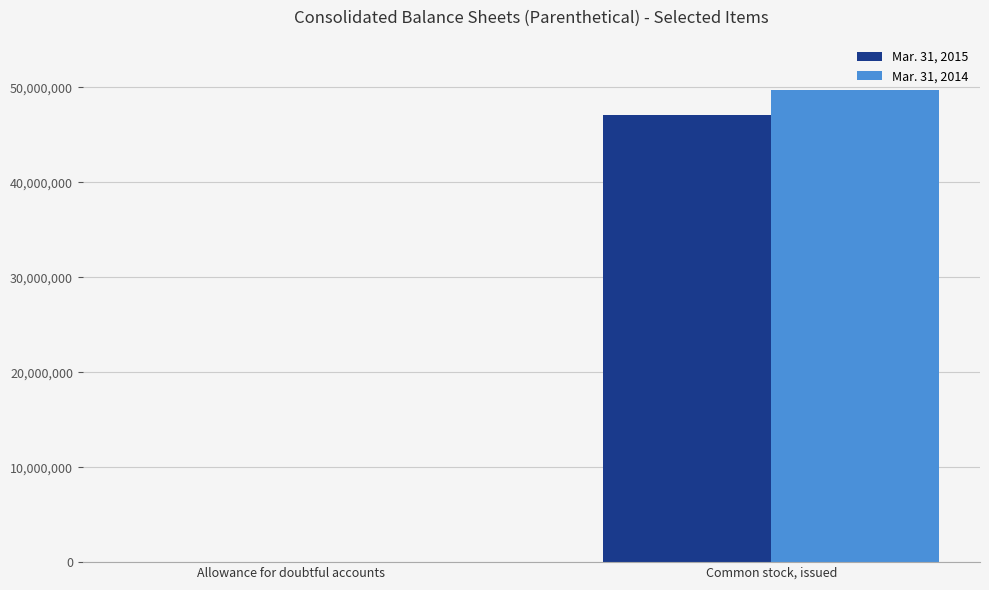

What is the sum of the Mar. 31, 2014 values at Common stock, issued and Allowance for doubtful accounts?

49766179